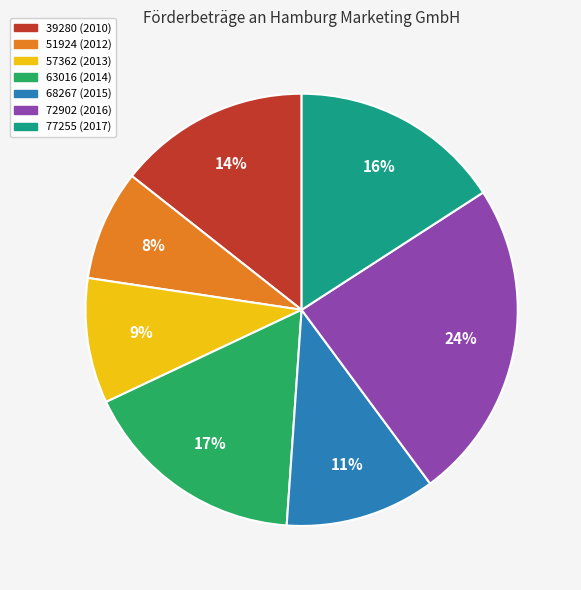

Rank the categories by value from lowest to highest.

51924 (2012), 57362 (2013), 68267 (2015), 39280 (2010), 77255 (2017), 63016 (2014), 72902 (2016)